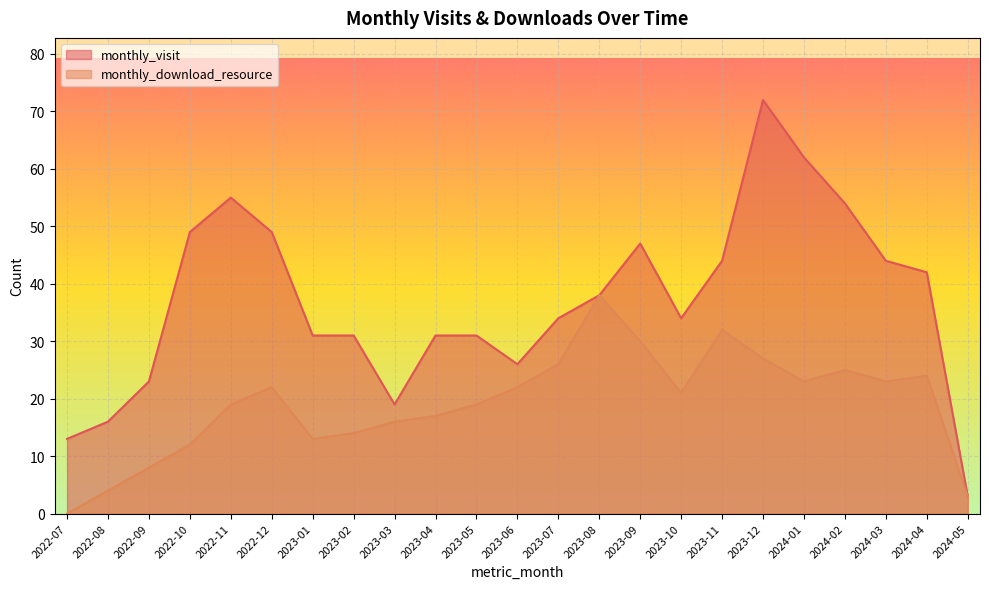

True or false: monthly_visit and monthly_download_resource cross at least once.

False